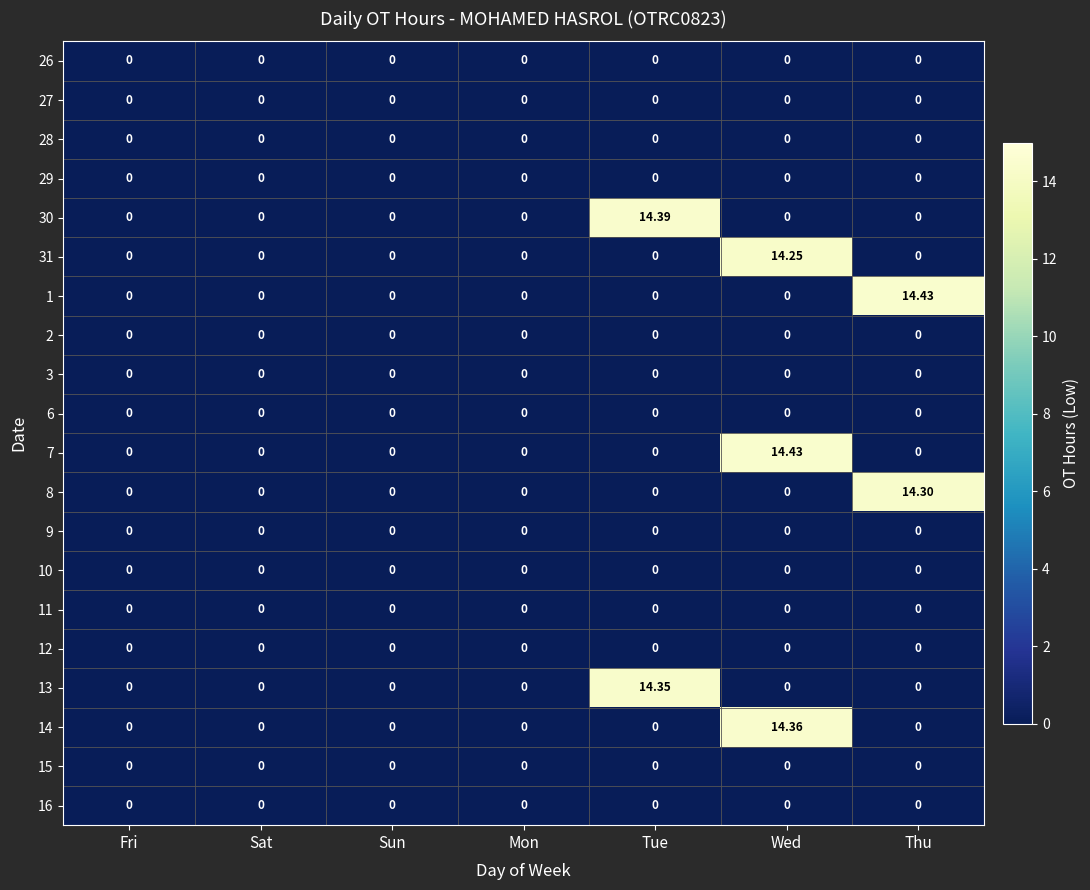

At which category is the sum across all series the highest?

Wed